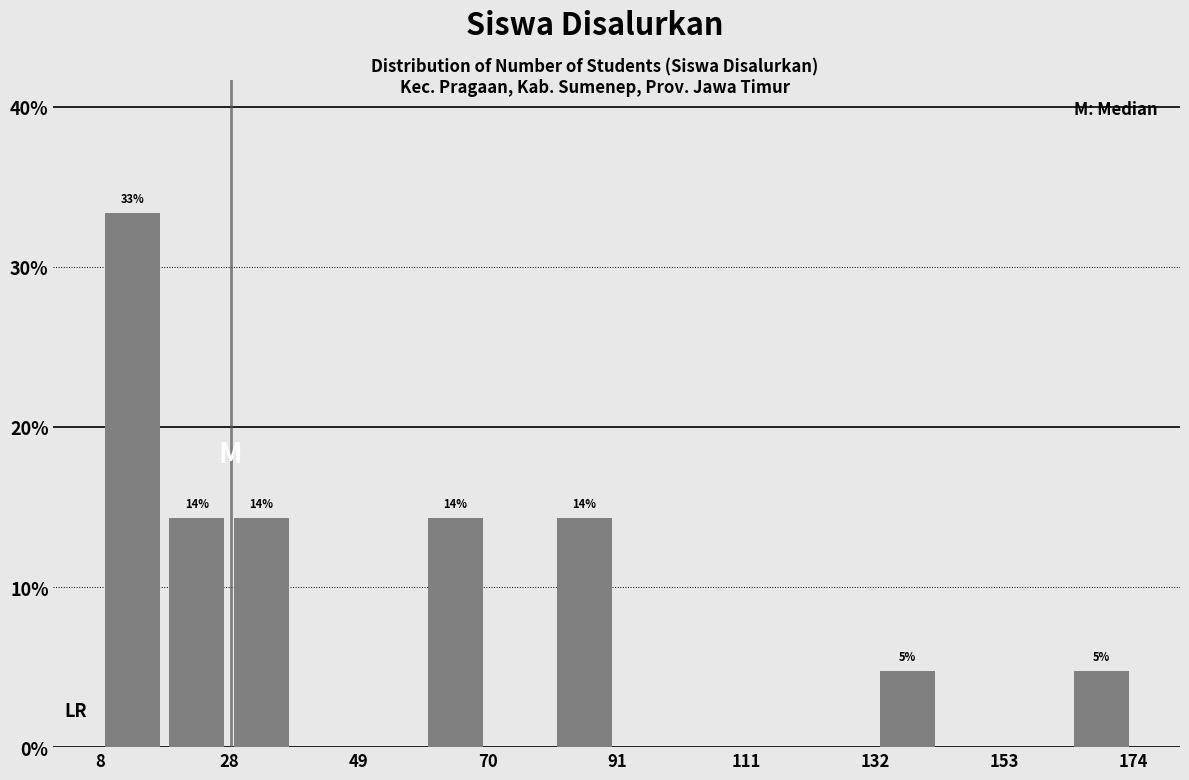

Read against the x-axis, roughly where is the centre of the tallest bar?

15